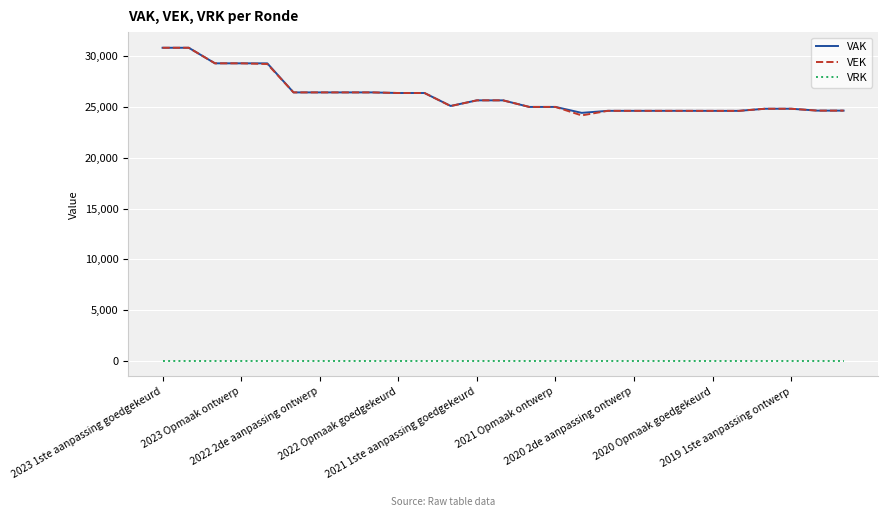

True or false: VRK and VAK cross at least once.

False